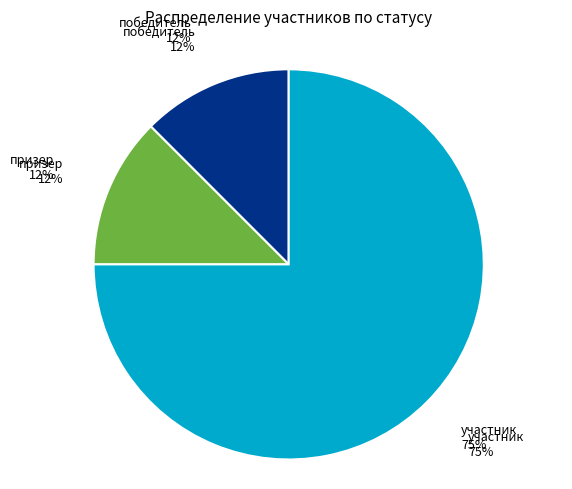

What is the smallest slice in the pie chart?

победитель